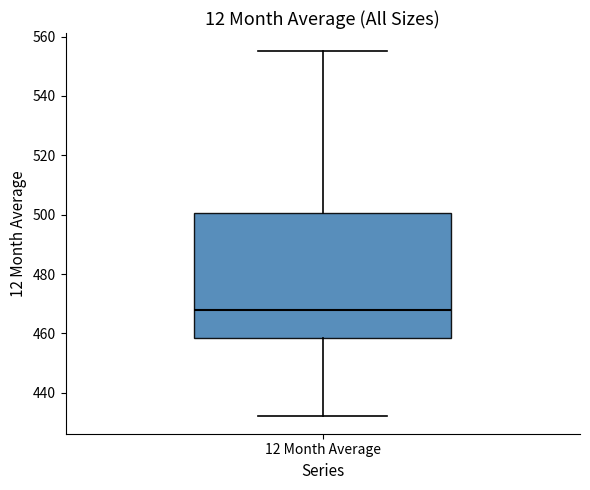

Read this box plot against the y-axis: the position of the median line, the range covered by the box, and the ends of both whiskers. The values are not printed on the chart, so give them approximately, as read against the axis.

median 468, box 458 to 500, whiskers 432 to 556